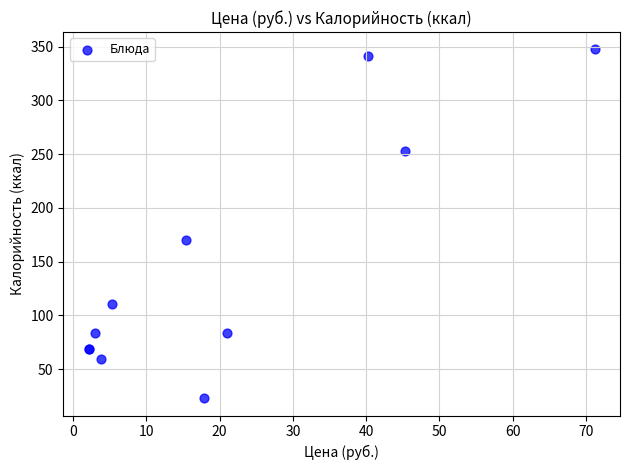

What Y value in the scatter plot is closest to 185?

170.2